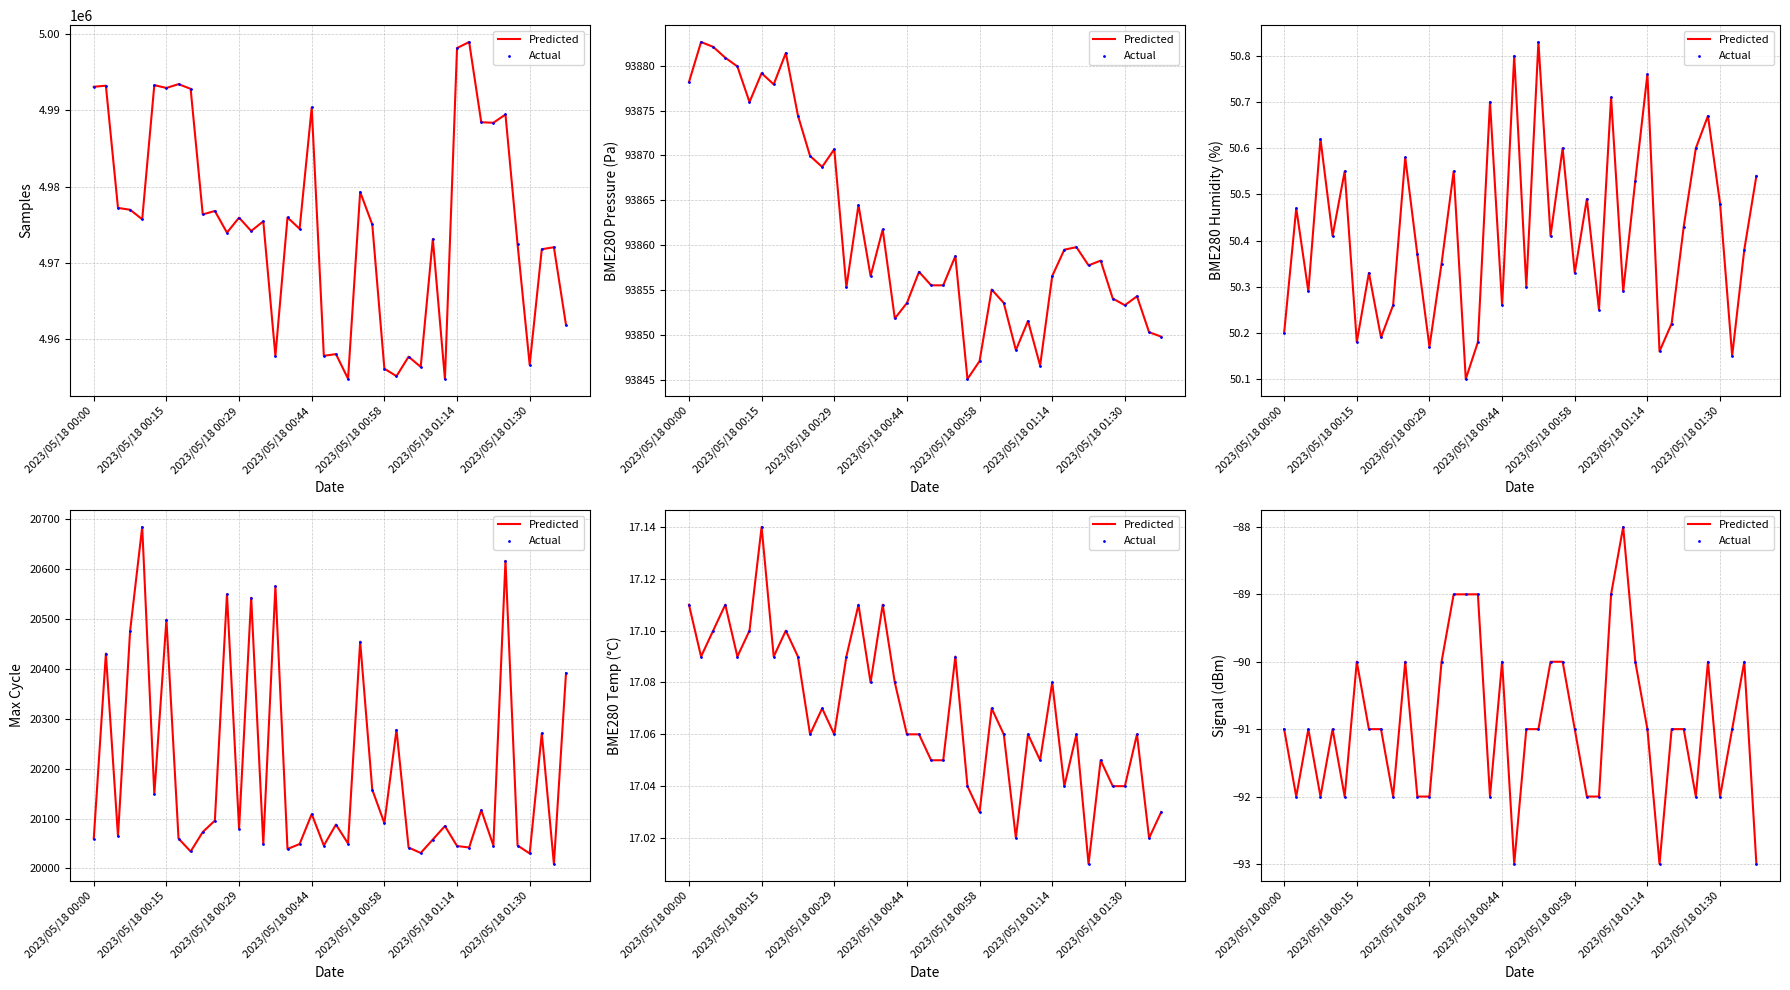

Is the value of Actual at 9 greater than the value of Predicted at 9?

No